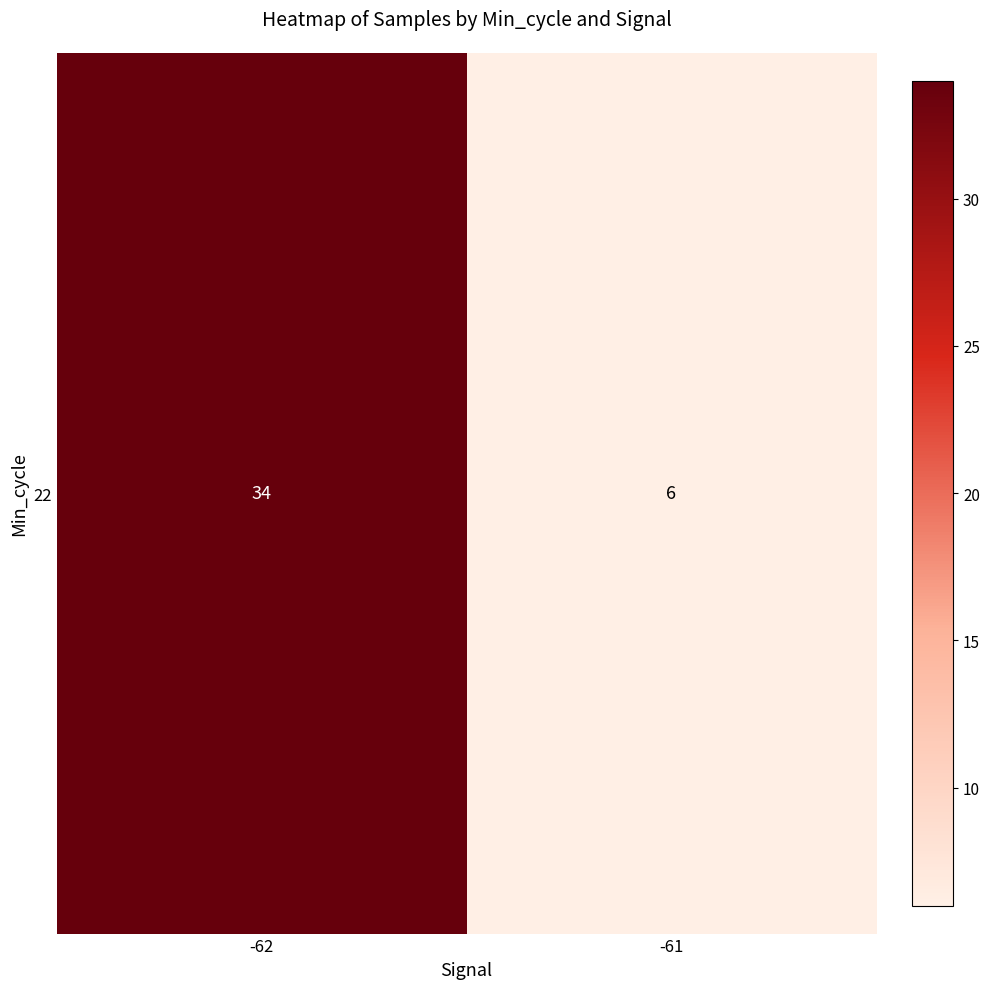

What is the smallest value displayed?

6